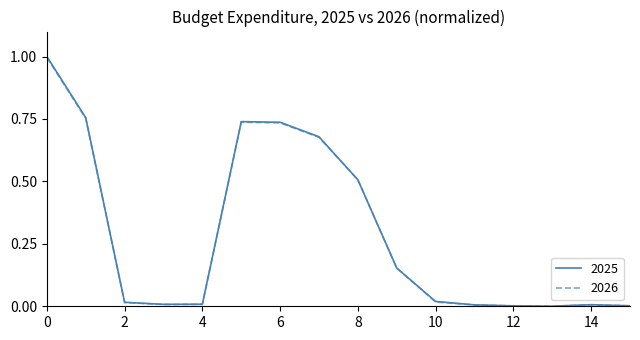

What is the difference between the maximum and minimum values in the 2026 series?

1.0